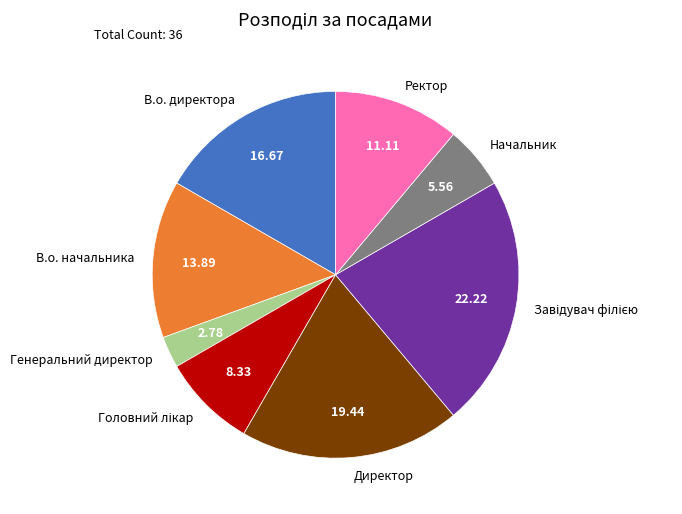

Does В.о. директора account for over 50% of the chart?

No